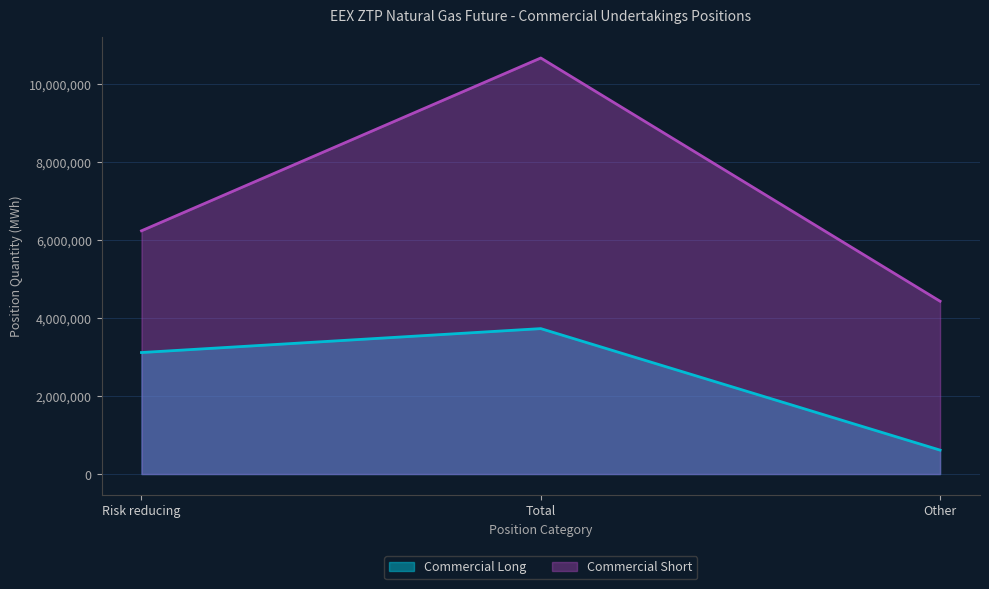

What is the maximum value for Commercial Short?

10675845